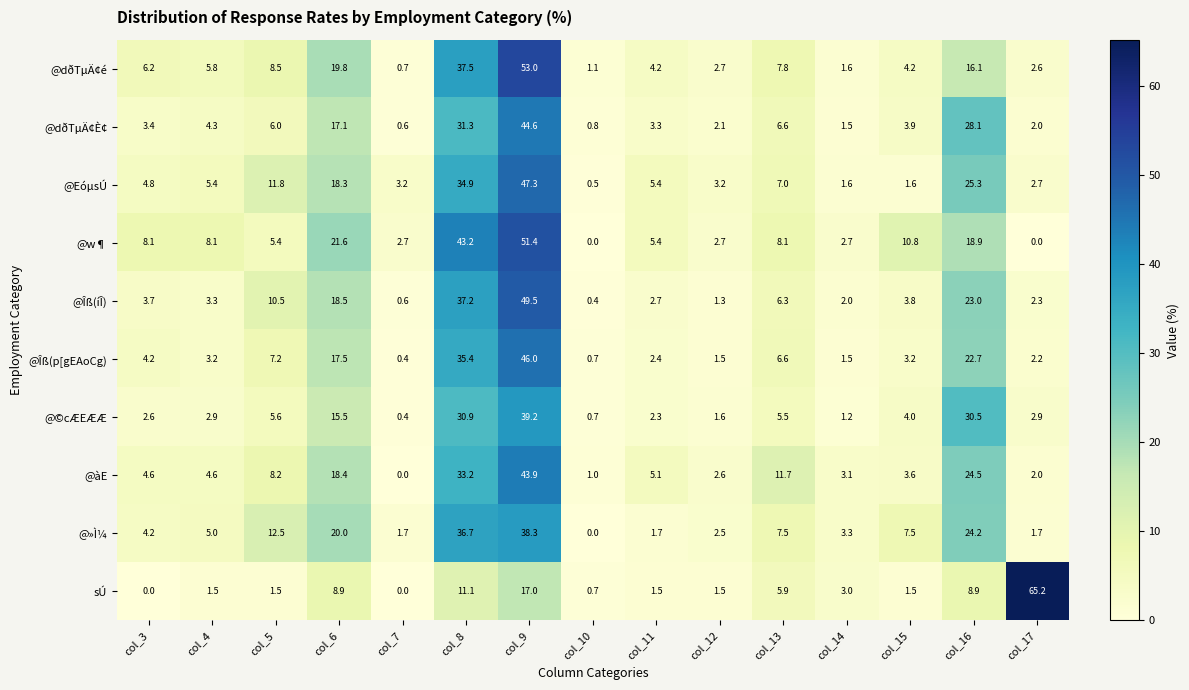

At which category is the sum across all series the highest?

col_9